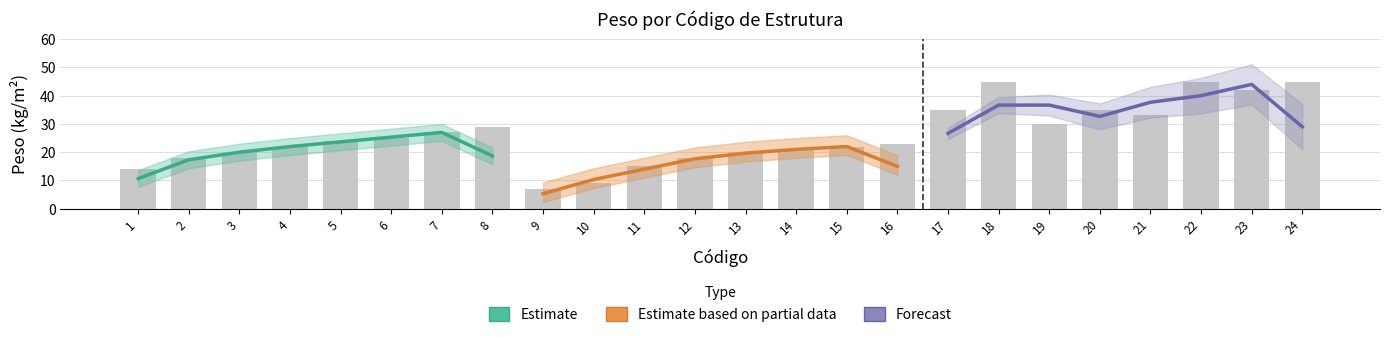

Rank the series by their average value, from highest to lowest.

Forecast, Estimate, Estimate based on partial data